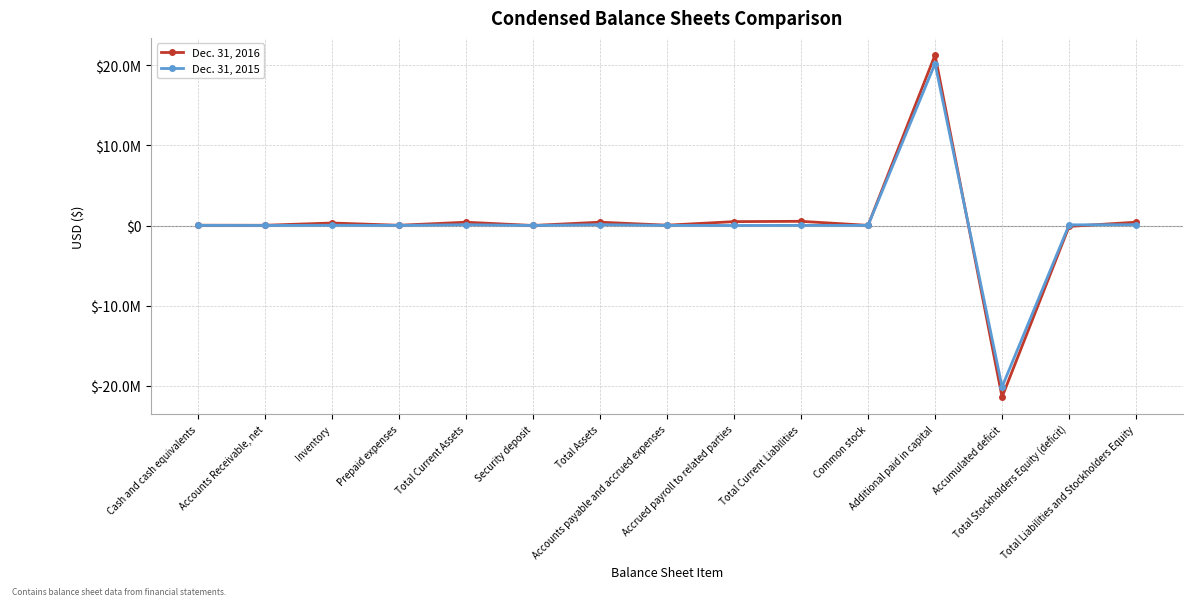

What is the sum of all Dec. 31, 2016 values?

2483973